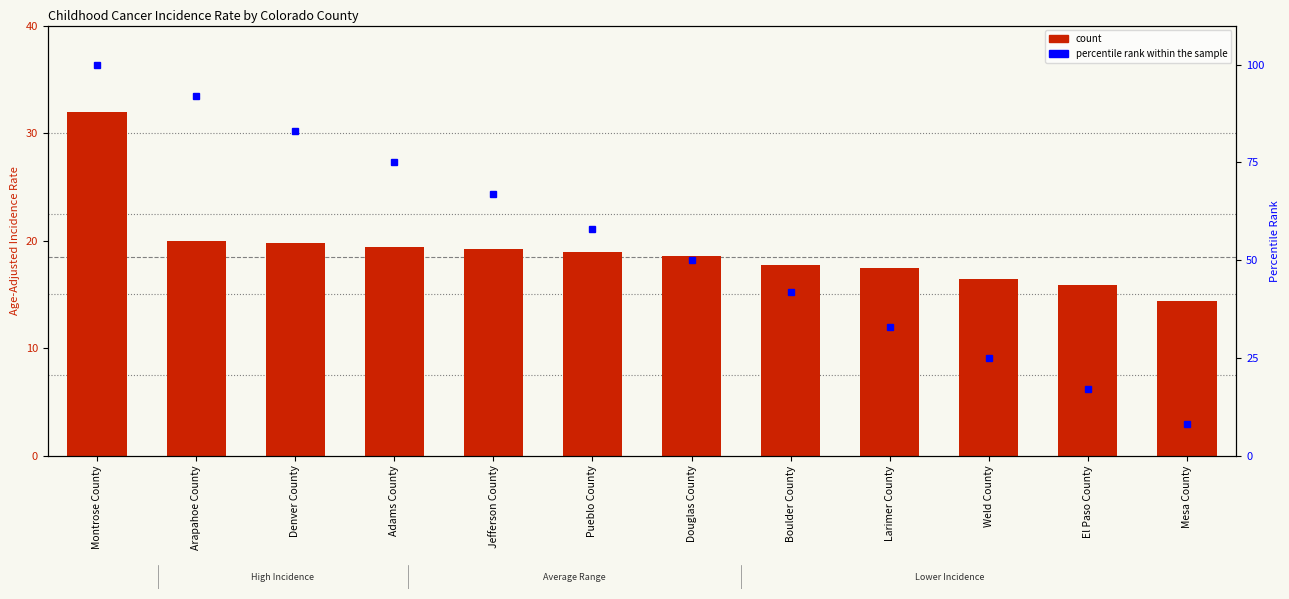

The value of percentile rank within the sample at Douglas County is 50.0. True or false?

True